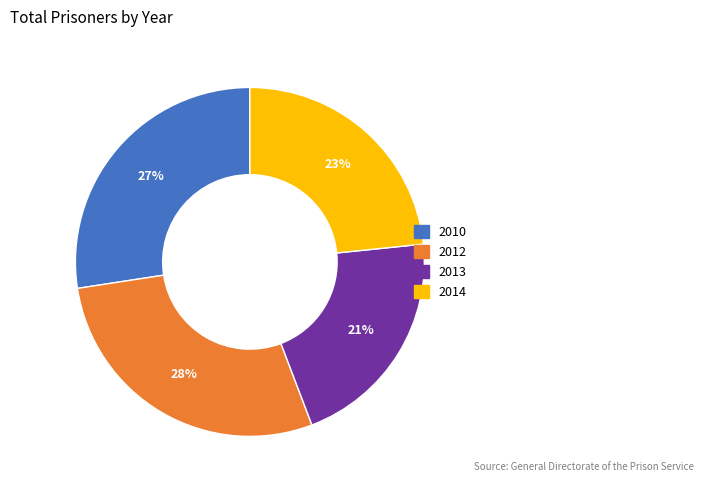

To the nearest percent, what is the average slice percentage?

25%